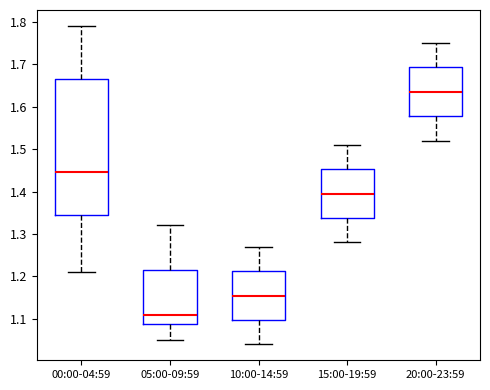

Which box has the lowest median line?

05:00-09:59